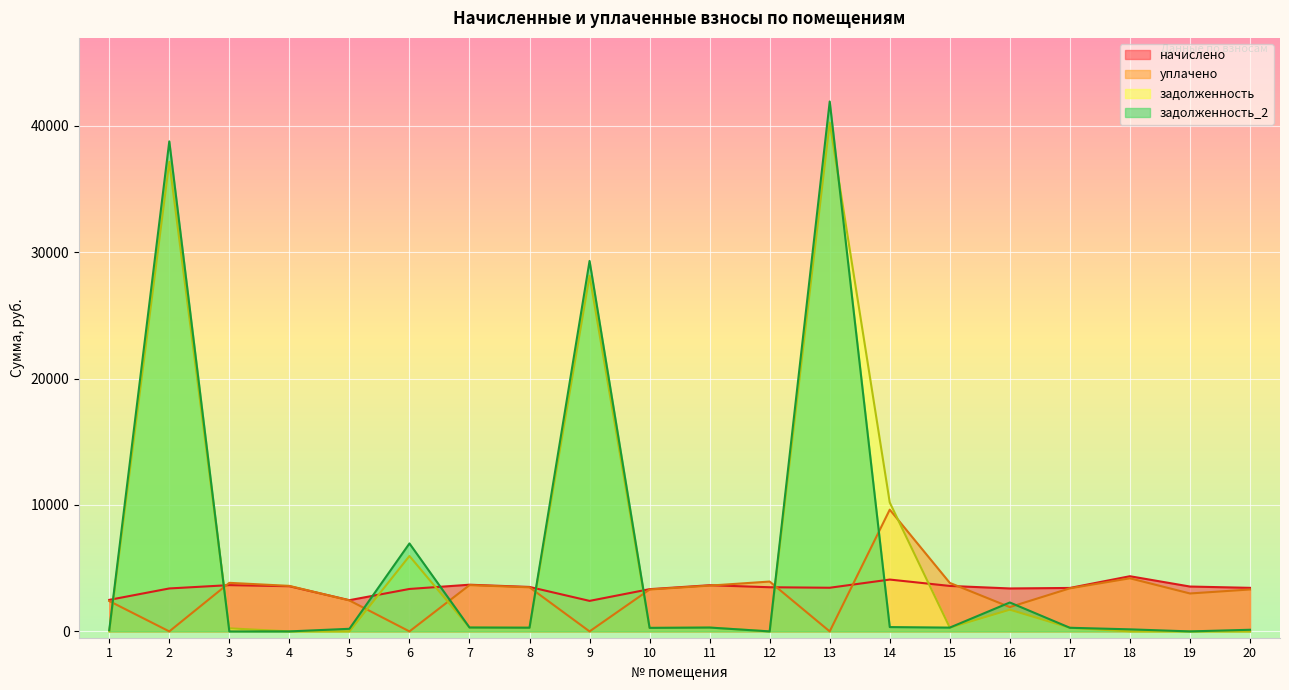

In уплачено, how many points are lower than both neighbors (excluding endpoints)?

6